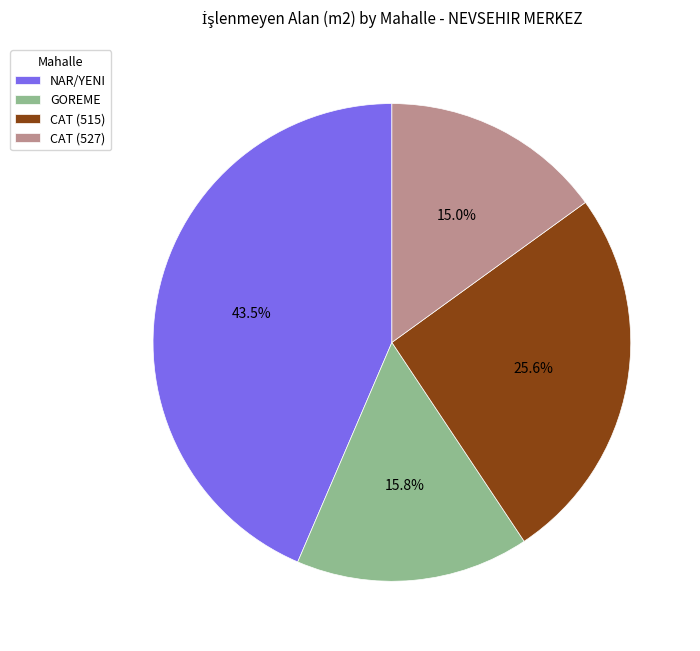

Is NAR/YENI the majority of the pie?

No